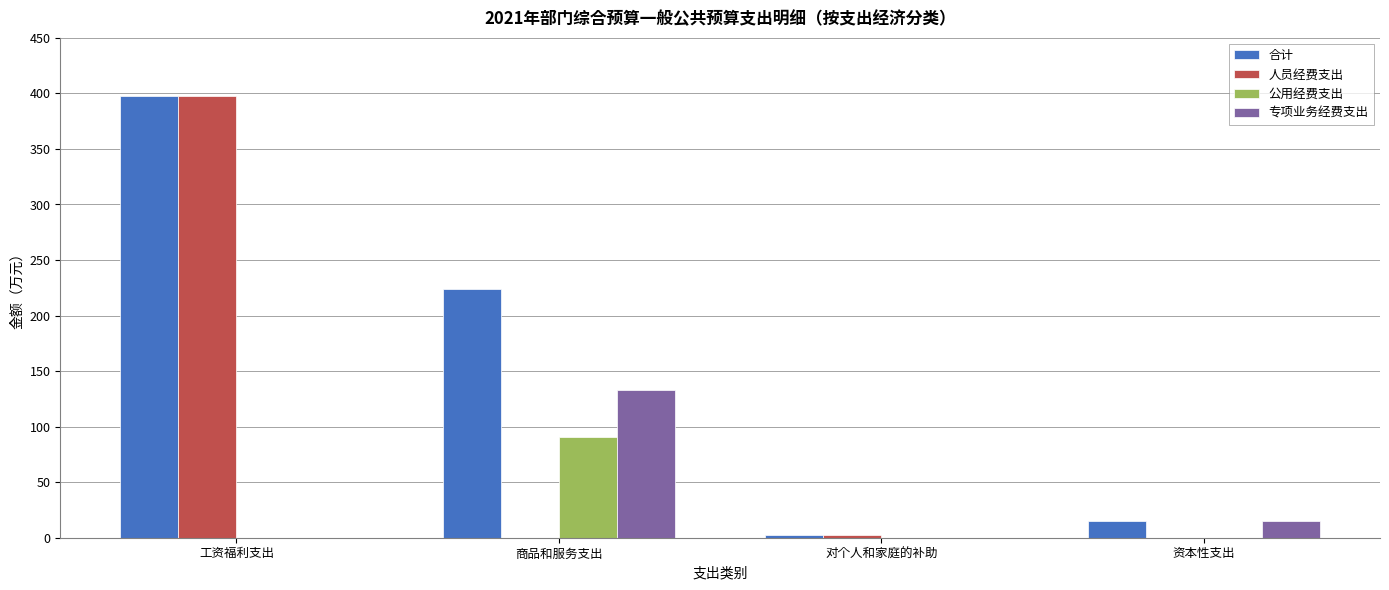

How many data points in 公用经费支出 are above 0?

1